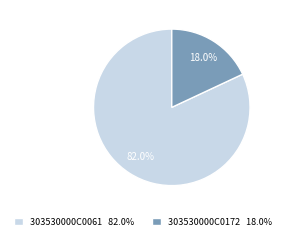

Is it true that 303530000C0172 is 18% of the pie?

True